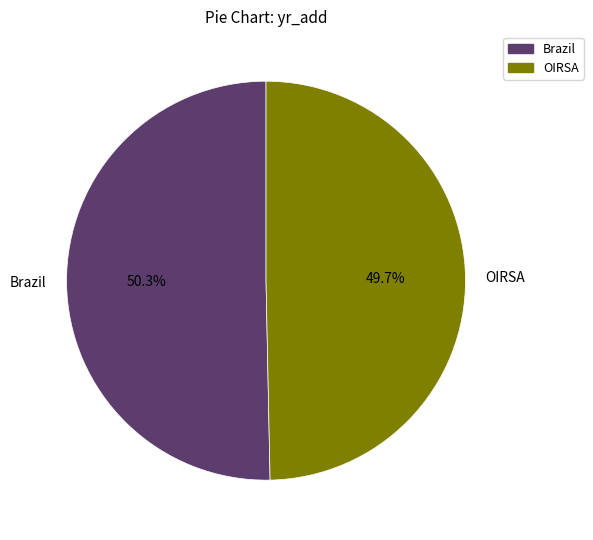

The Brazil slice represents 50% of the pie. True or false?

True